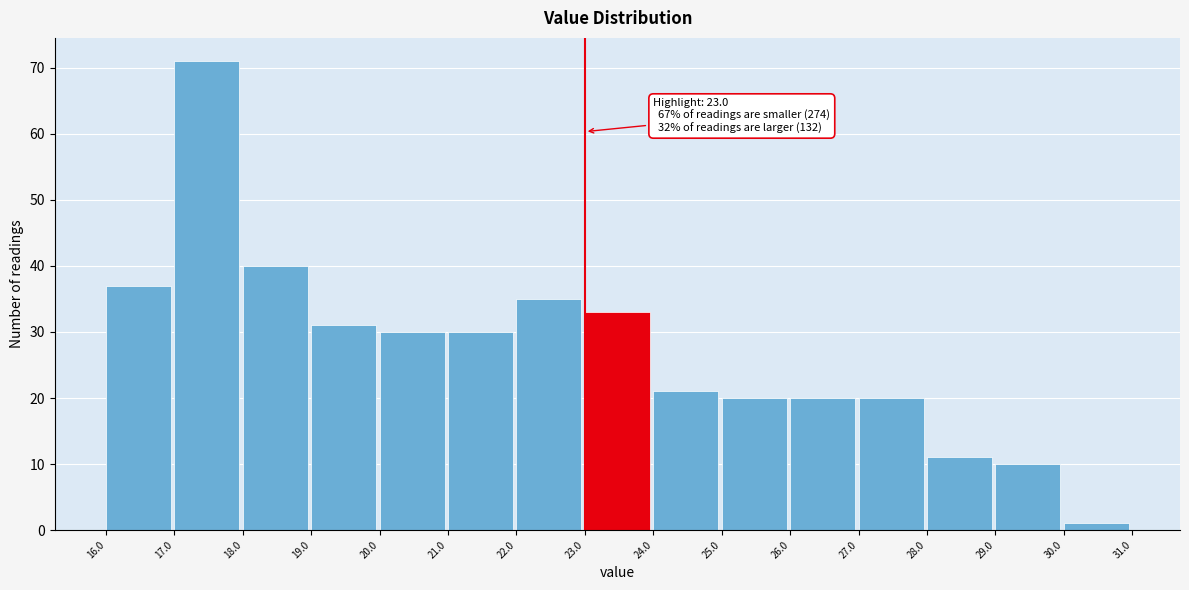

Over which range of the x-axis is the bar tallest?

17.0 to 18.0